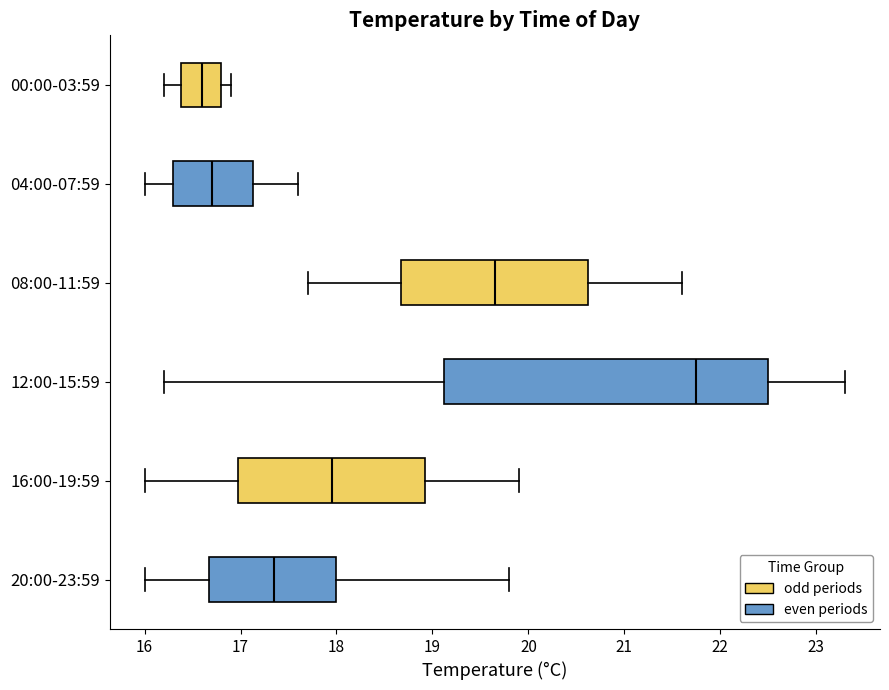

Reading bottom to top, transcribe this box plot: for each box, give where its median line is, the range the box spans, and where its two whiskers end, as read against the x-axis. The values are not printed on the chart, so give them approximately, as read against the axis.

20:00-23:59: median 17.4, box 16.7 to 18.0, whiskers 16.0 to 19.8
16:00-19:59: median 18.0, box 17.0 to 18.9, whiskers 16.0 to 19.9
12:00-15:59: median 21.8, box 19.1 to 22.5, whiskers 16.2 to 23.3
08:00-11:59: median 19.7, box 18.7 to 20.6, whiskers 17.7 to 21.6
04:00-07:59: median 16.7, box 16.3 to 17.1, whiskers 16.0 to 17.6
00:00-03:59: median 16.6, box 16.4 to 16.8, whiskers 16.2 to 16.9